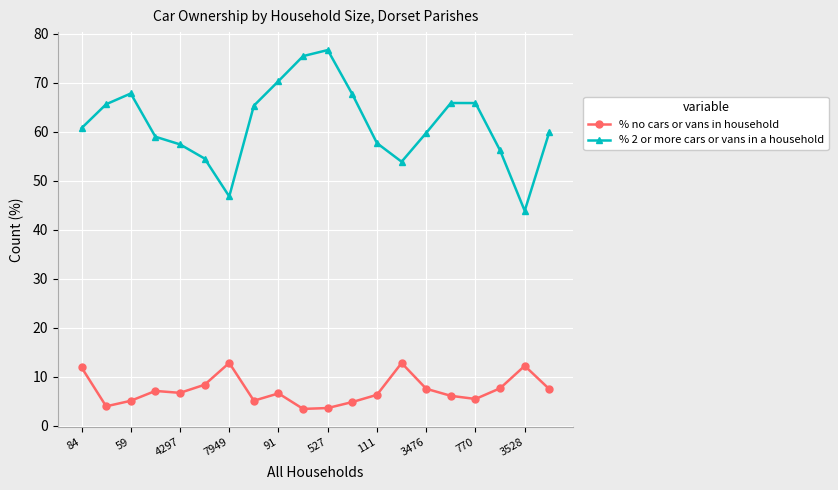

Rank the series by their average value, from lowest to highest.

% no cars or vans in household, % 2 or more cars or vans in a household